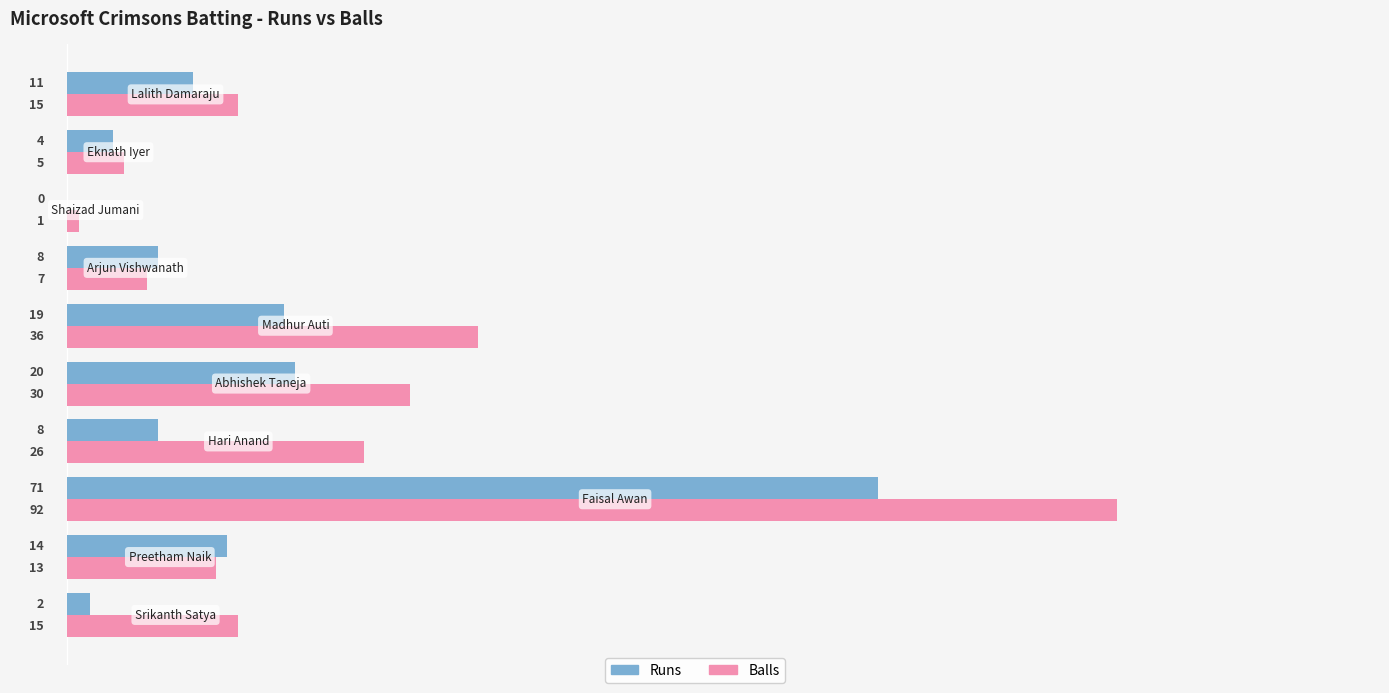

Which series has the largest total across all categories?

Balls